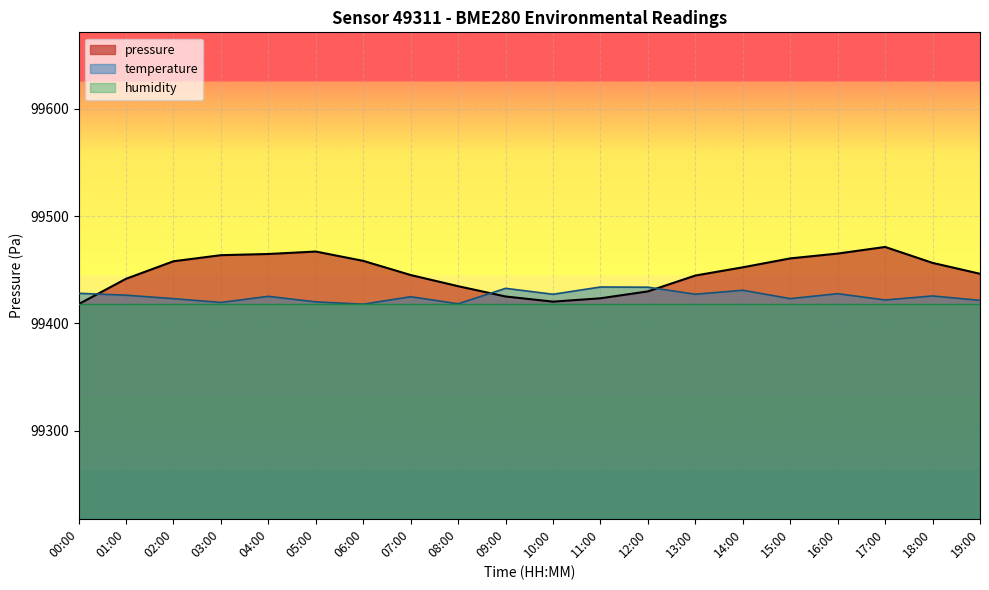

How many data points in temperature are less than 99425?

9